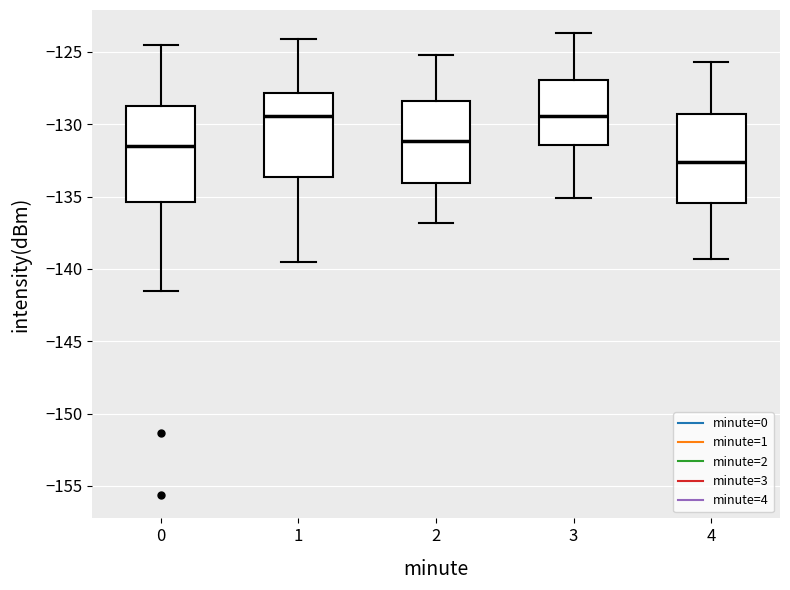

Where is the upper edge of the box at x = 4 on the y-axis? The values are not printed on the chart, so give them approximately, as read against the axis.

-129.5